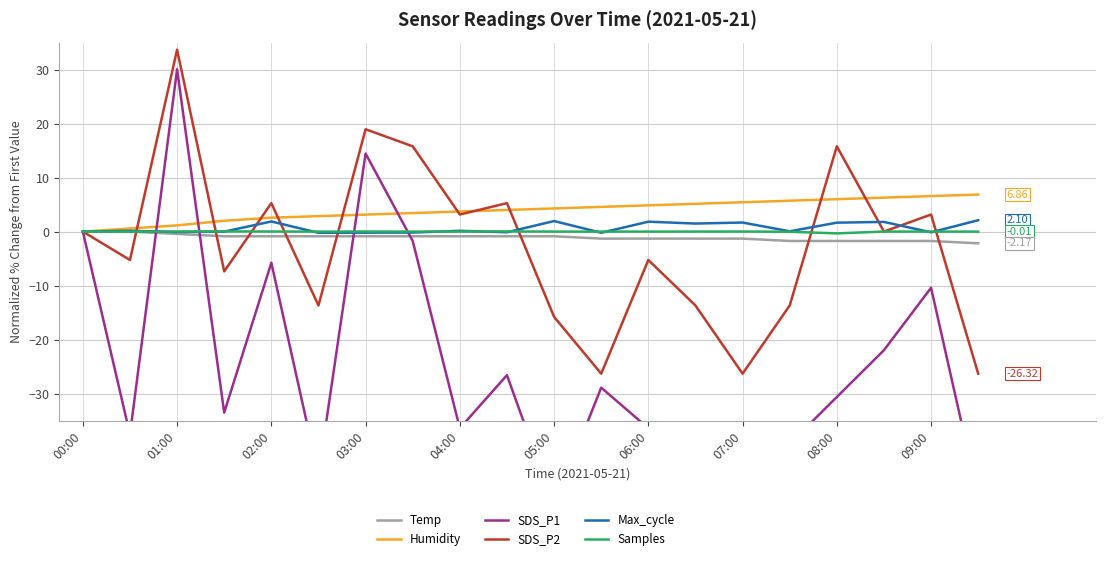

True or false: SDS_P1 has a value of -36.4 at 04:00.

True